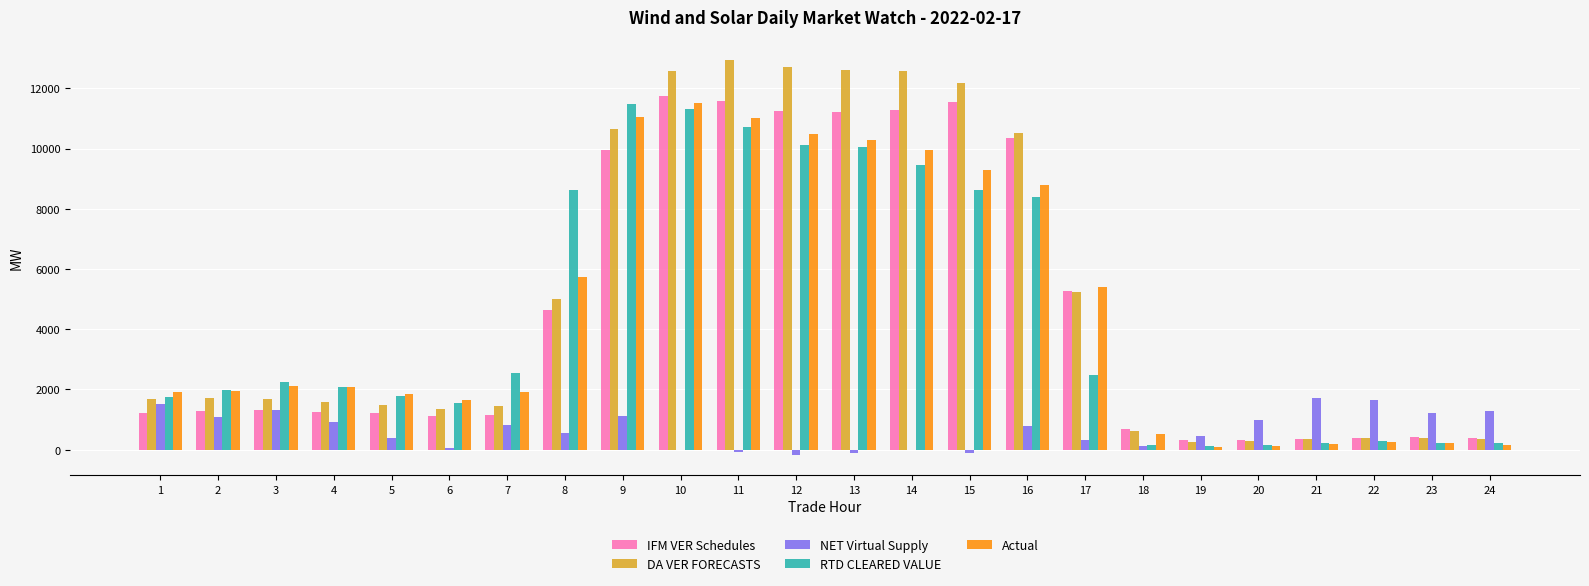

How many groups of bars are there?

24